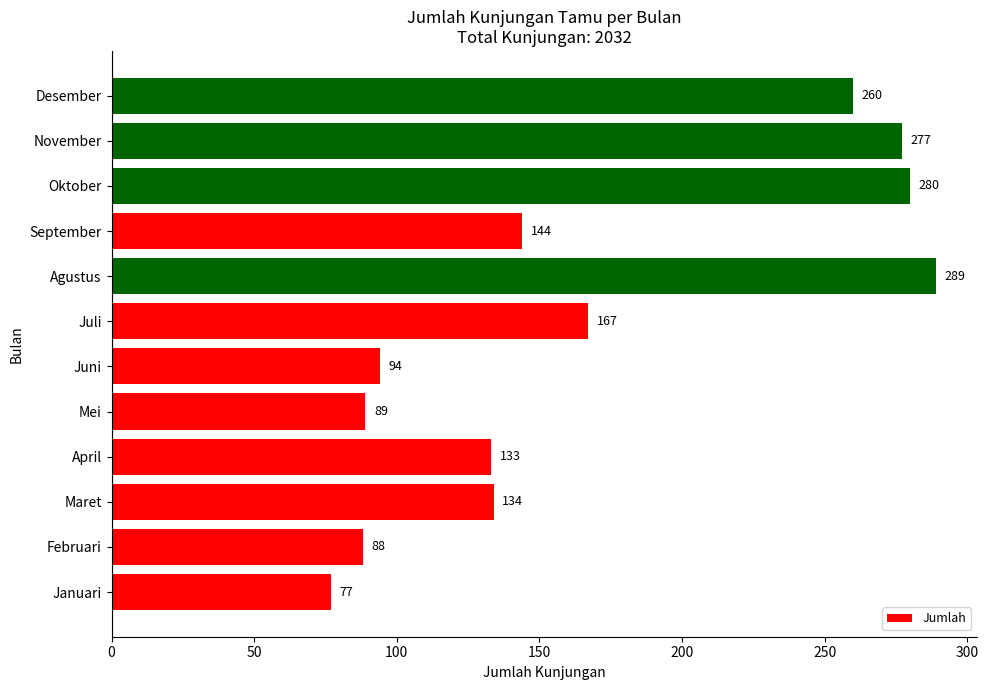

List the labels in order of value, largest first.

Agustus, Oktober, November, Desember, Juli, September, Maret, April, Juni, Mei, Februari, Januari